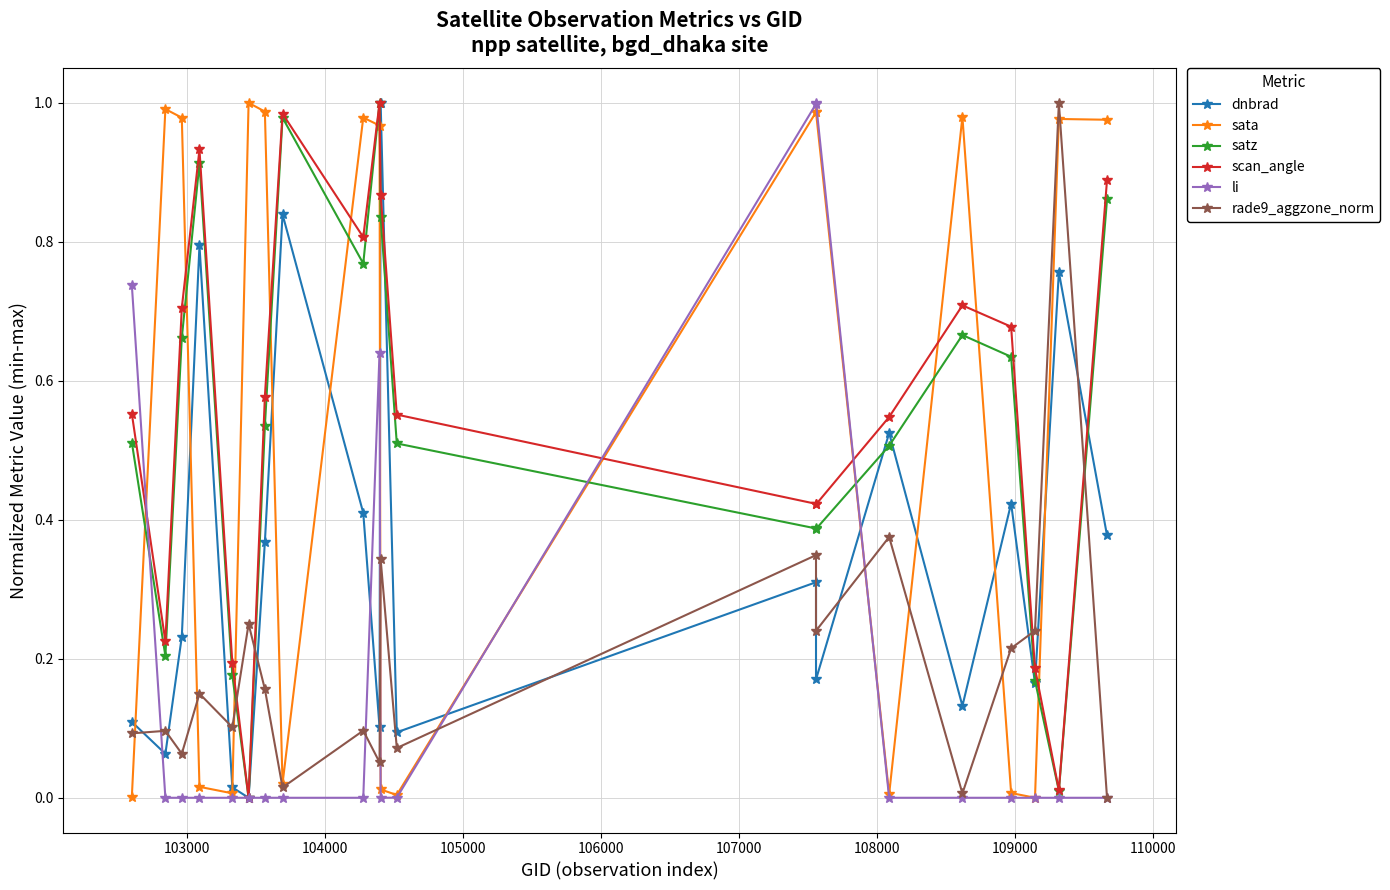

What is the value of the scan_angle point at the 3rd from the left?

0.7